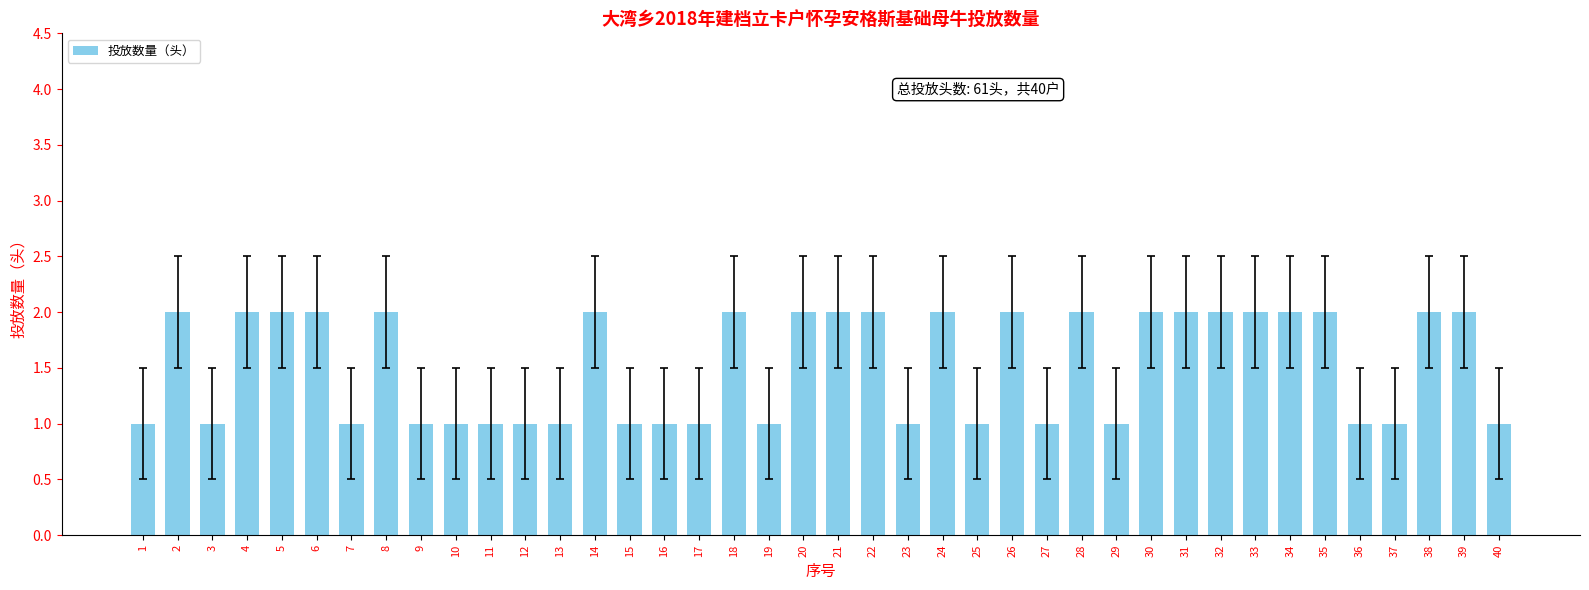

Reading left to right, transcribe all the data shown in this chart.

1	2	1	2	2	2	1	2	1	1	1	1	1	2	1	1	1	2	1	2	2	2	1	2	1	2	1	2	1	2	2	2	2	2	2	1	1	2	2	1